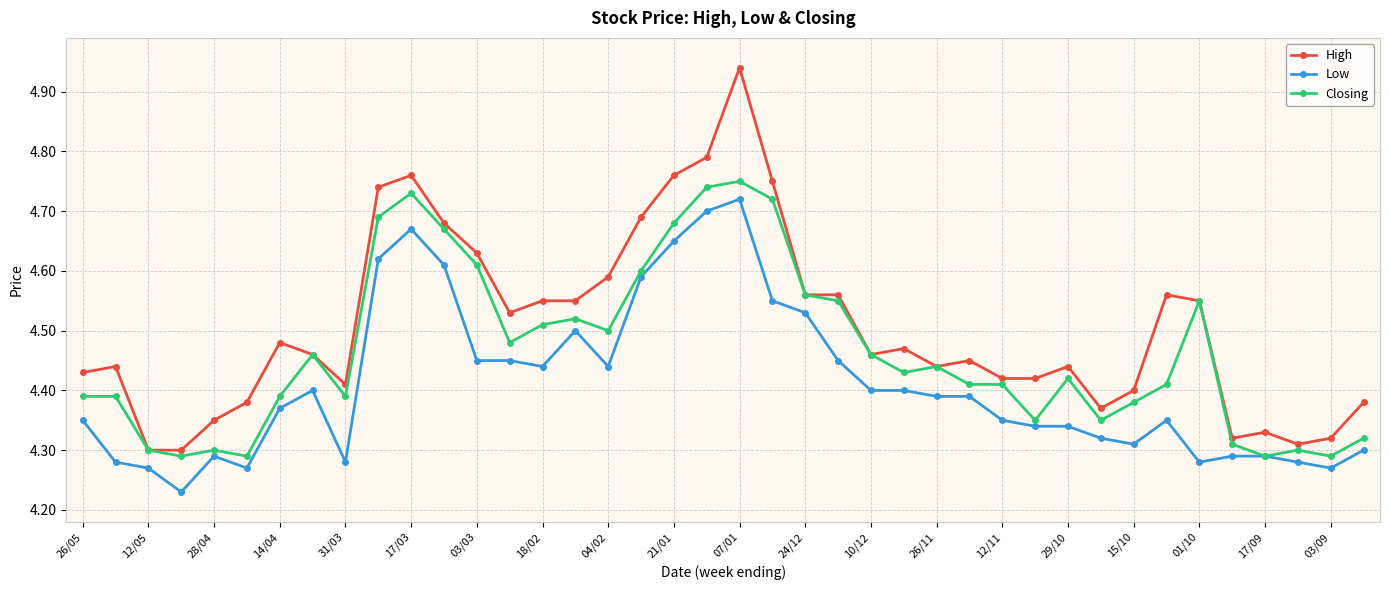

True or false: Low has more than 2 points higher than both neighbors.

True